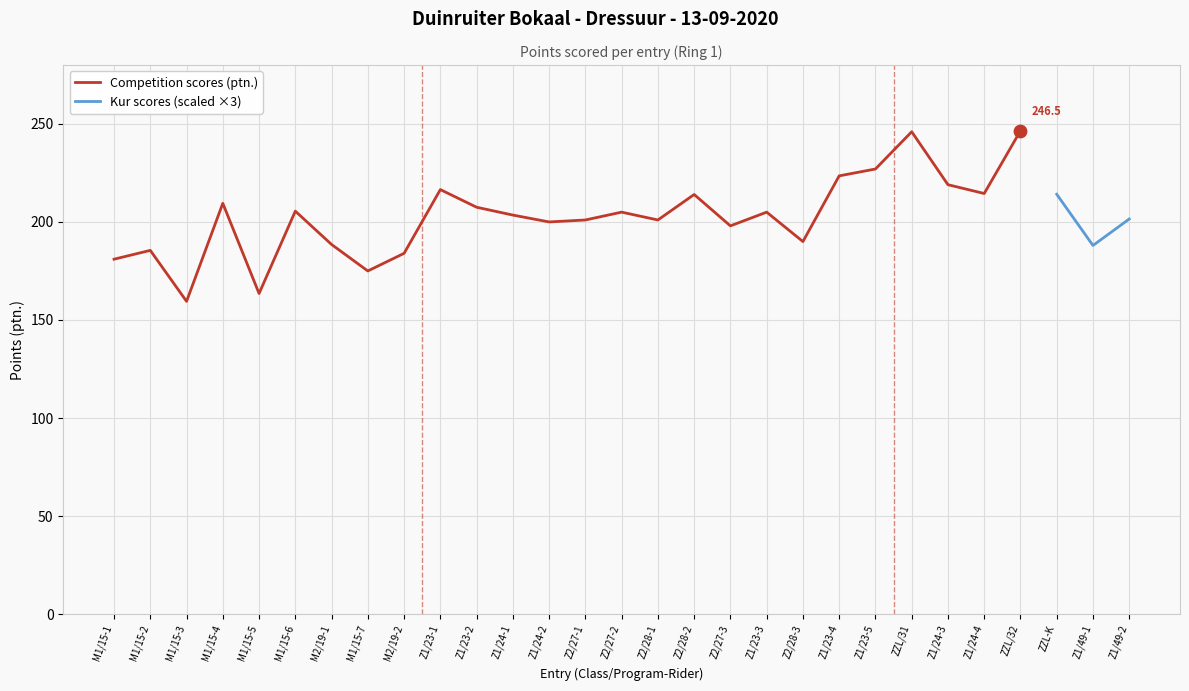

What is the change in value from Z1/24-3 to Z1/24-4?

-4.5